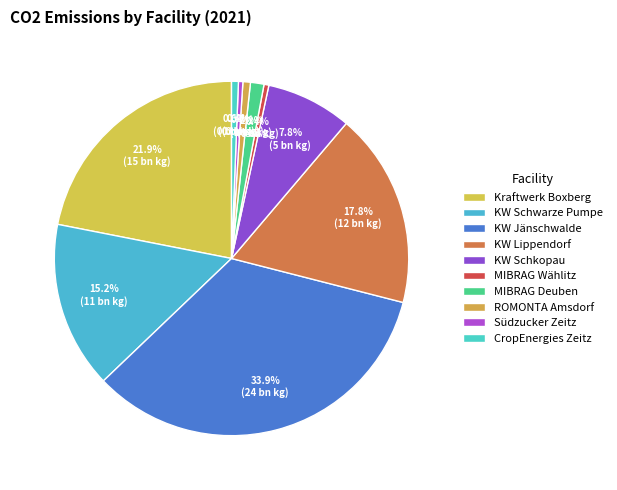

Rank the categories by value from highest to lowest.

KW Jänschwalde, Kraftwerk Boxberg, KW Lippendorf, KW Schwarze Pumpe, KW Schkopau, MIBRAG Deuben, ROMONTA Amsdorf, CropEnergies Zeitz, MIBRAG Wählitz, Südzucker Zeitz